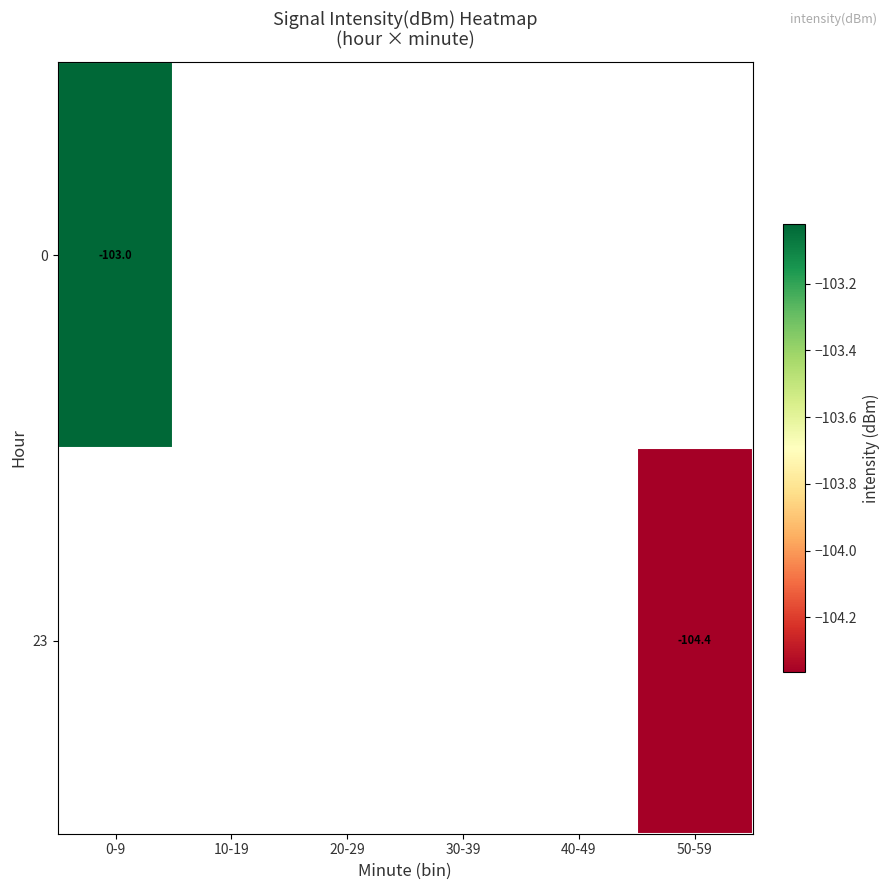

How many negative values does the 0 series have?

1